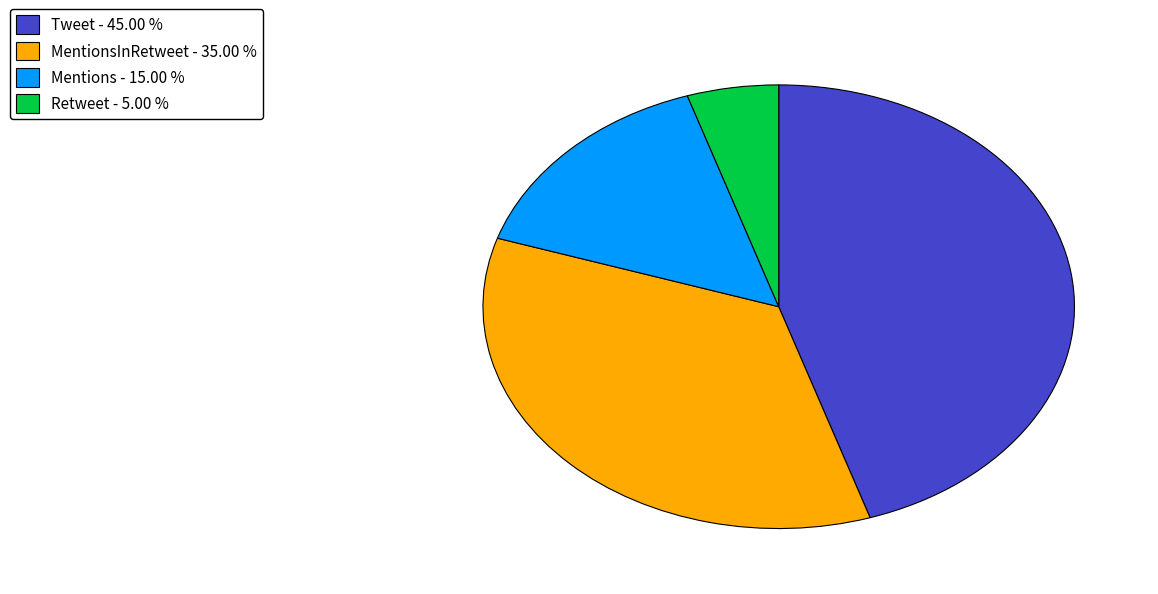

Is there a majority slice in this chart?

No